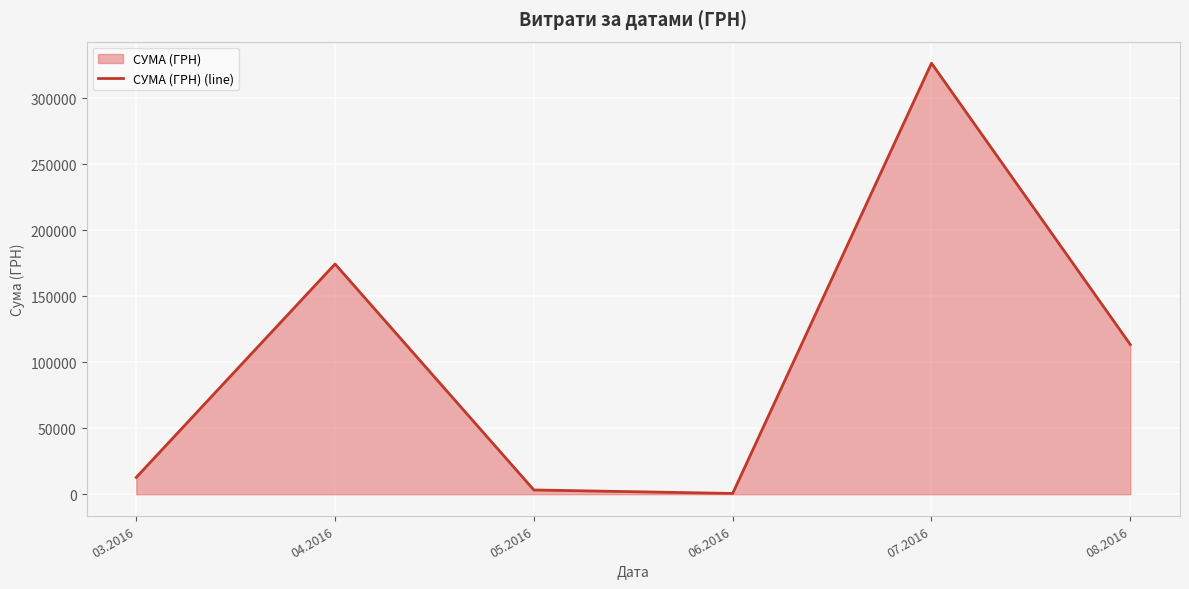

True or false: the data shows 113398.5 at 08.2016.

True